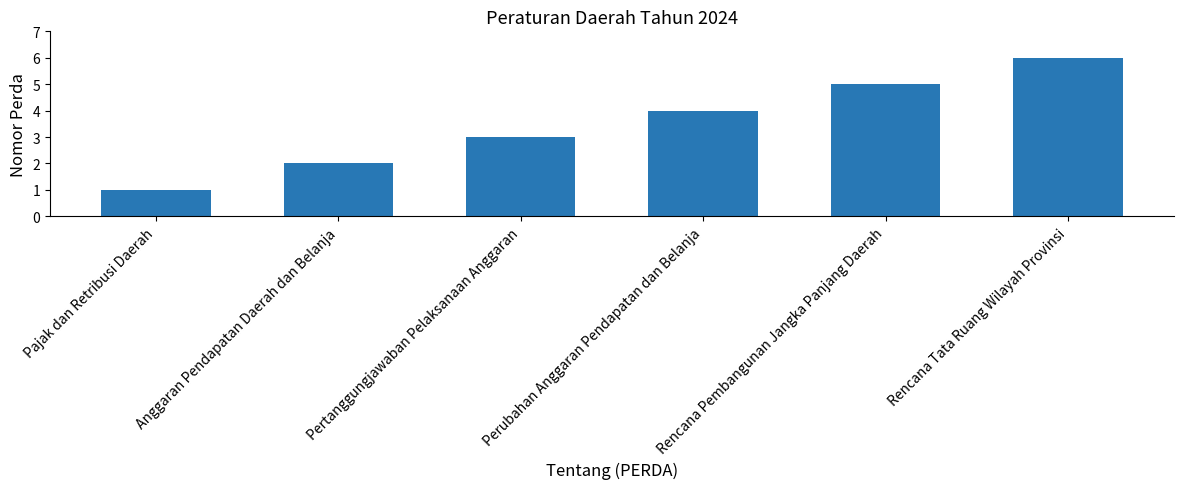

How many values are below 4?

3